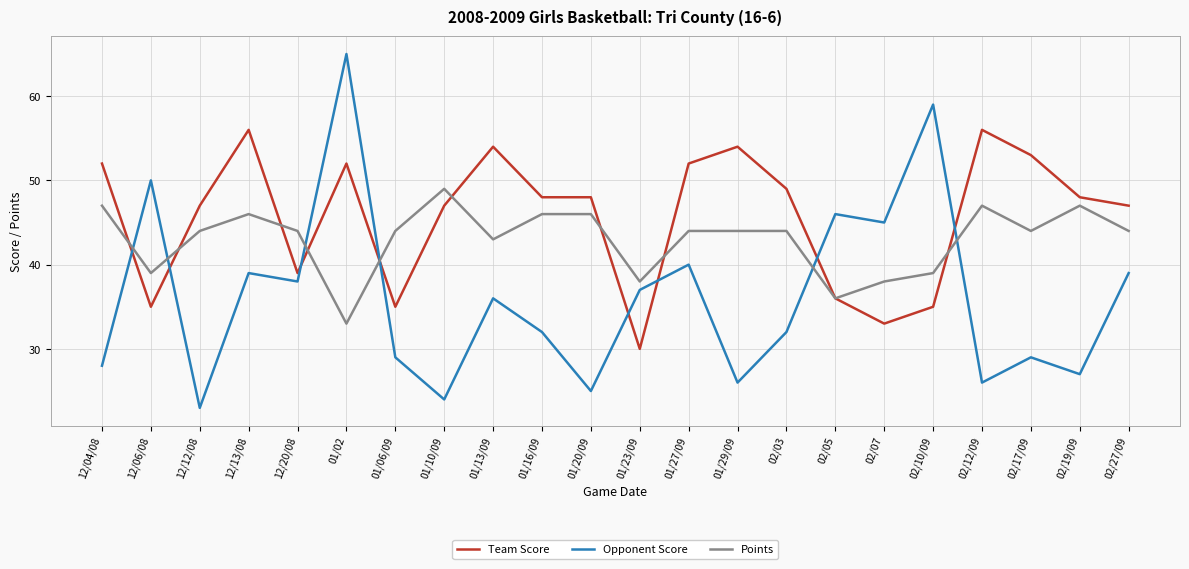

What is the total value across all series at 02/12/09?

129